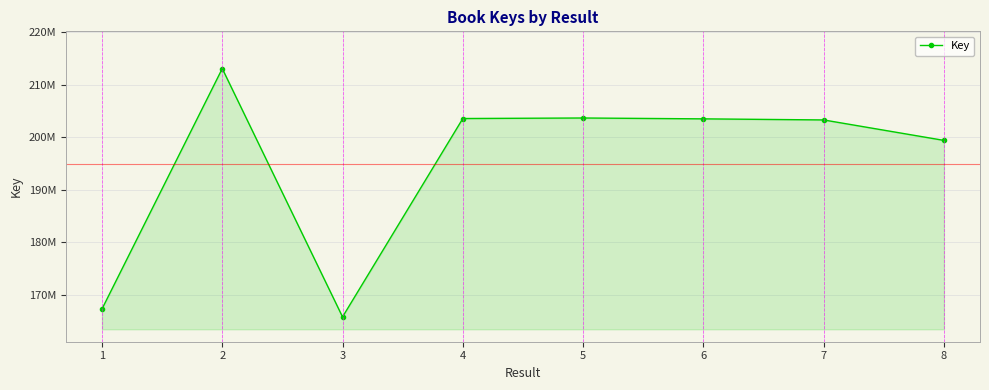

Does the chart have visible grid lines?

Yes